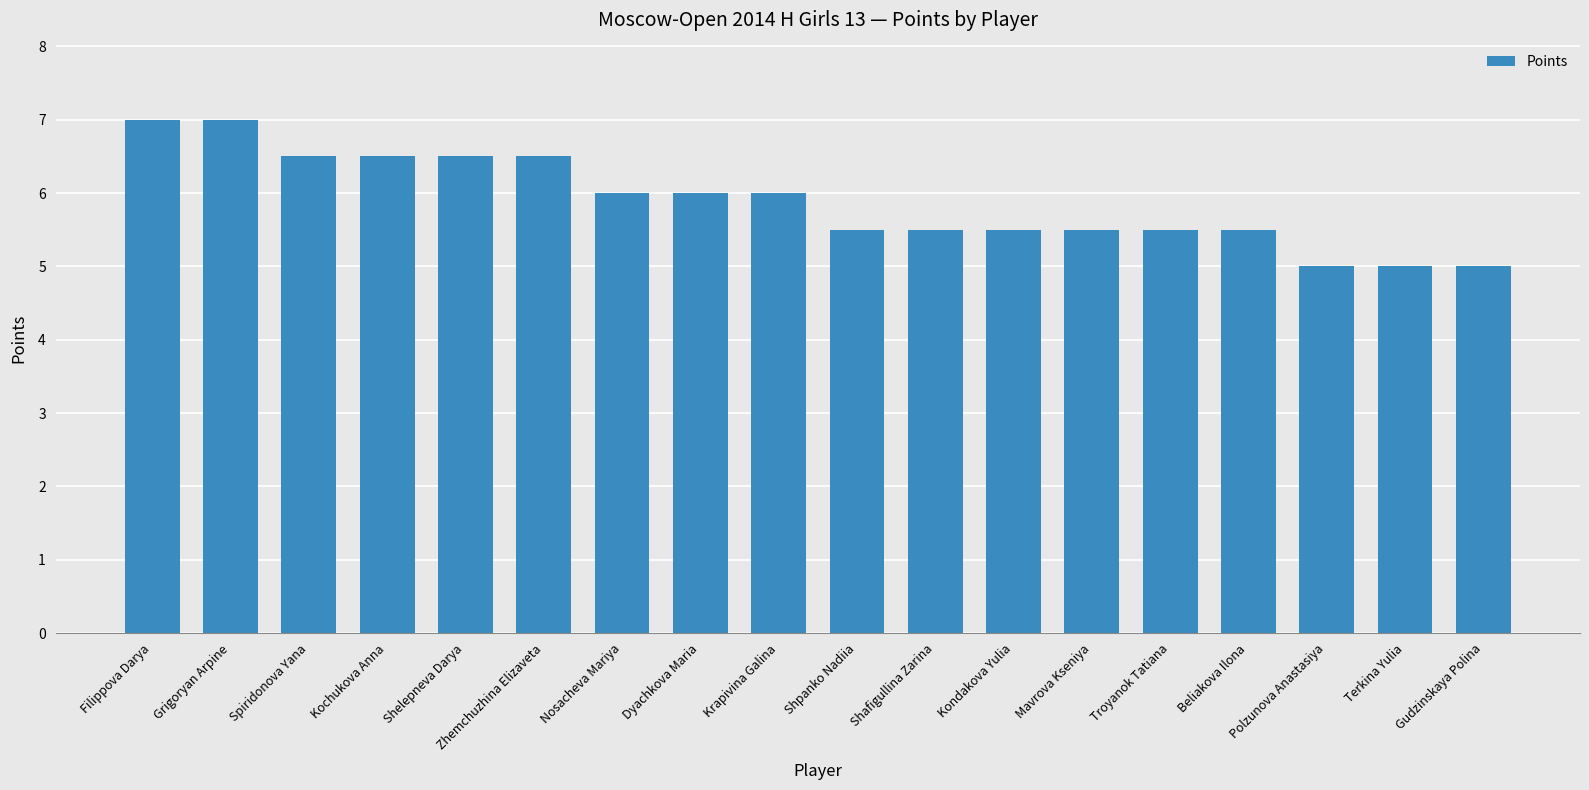

True or false: the data shows 6.5 at Kochukova Anna.

True